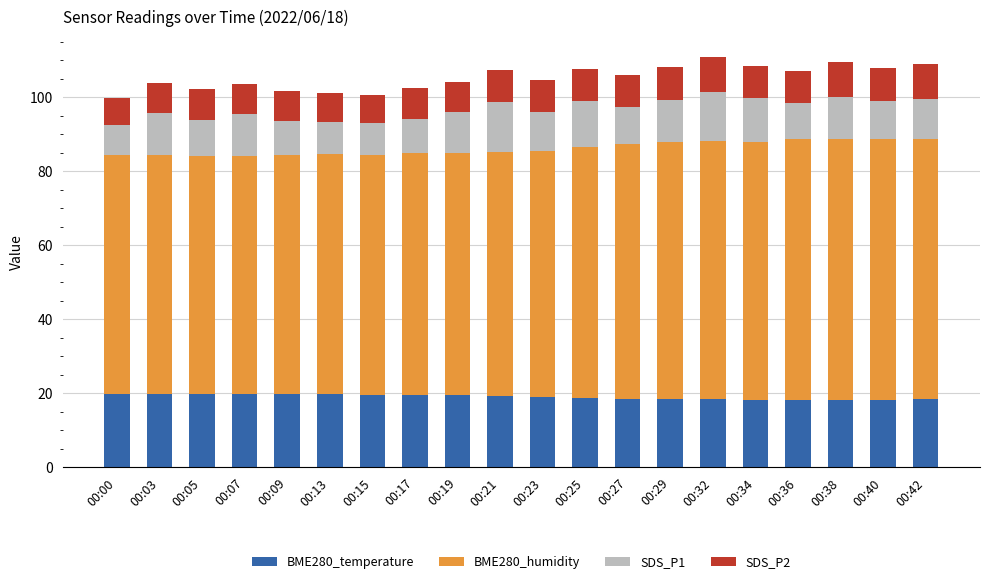

What is the minimum value for BME280_temperature?

18.1